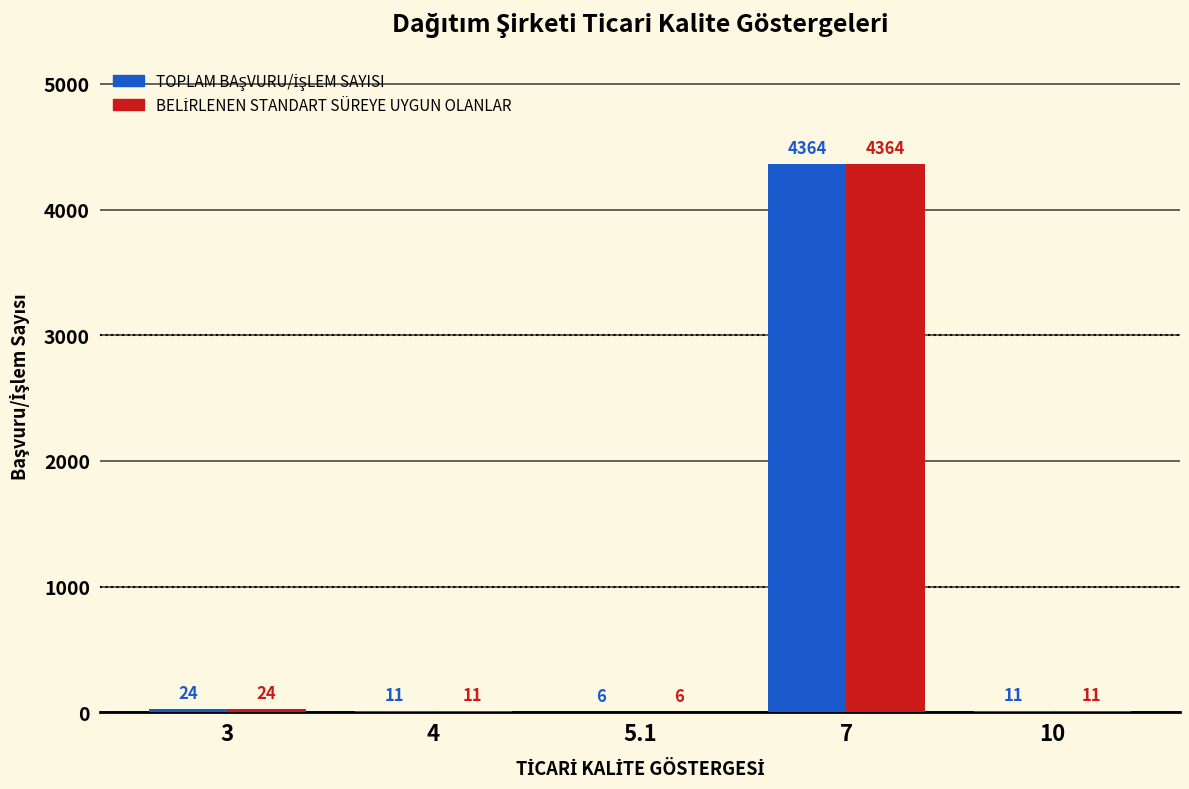

At which category does the chart reach its peak across all series?

7